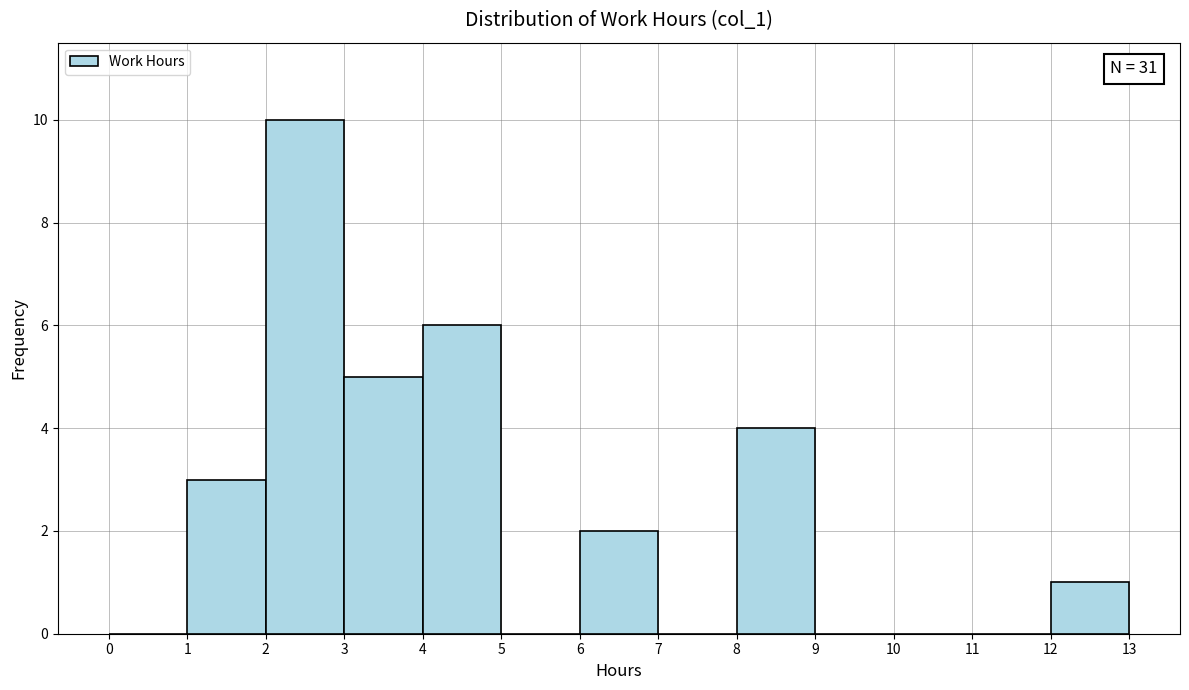

Over which range of the x-axis is the bar tallest?

2 to 3